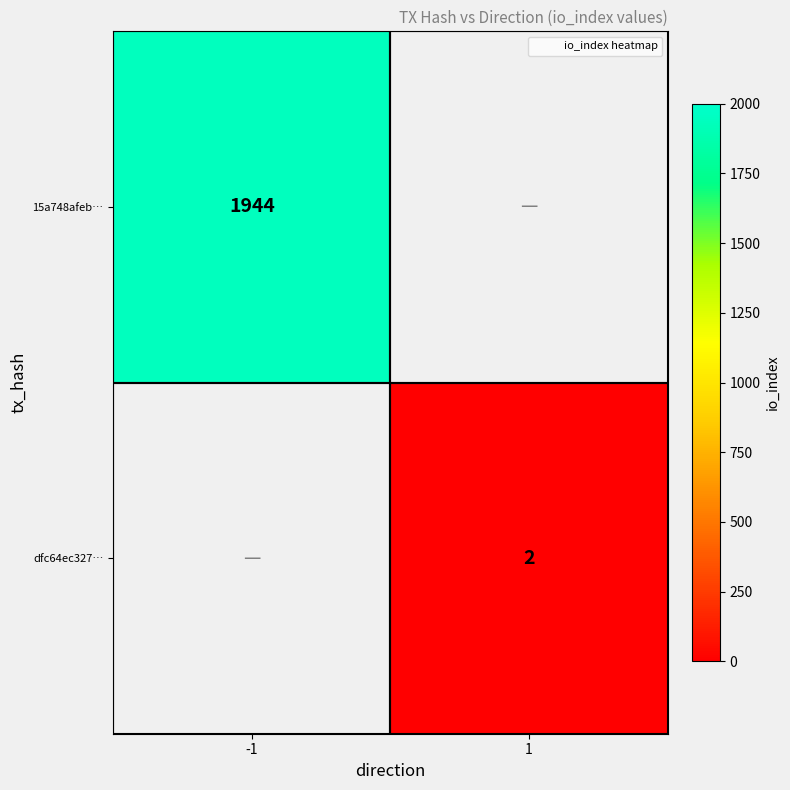

Is the value of dfc64ec327… at -1 greater than the value of 15a748afeb… at -1?

No